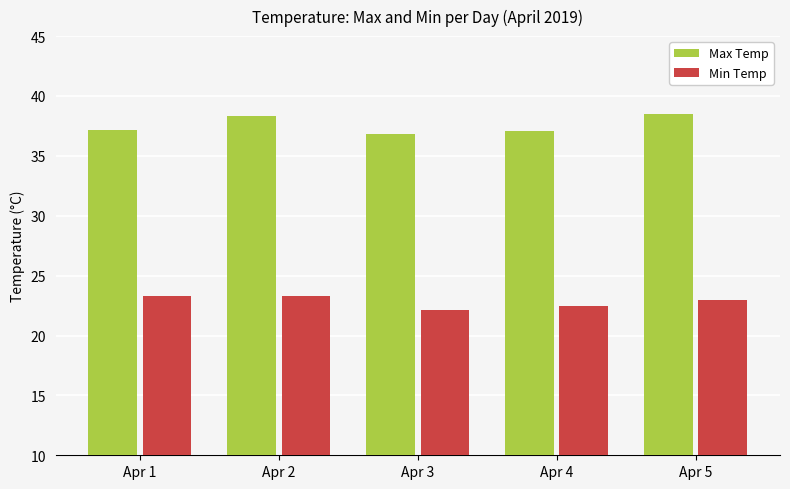

List the series in order of their overall mean, lowest first.

Min Temp, Max Temp